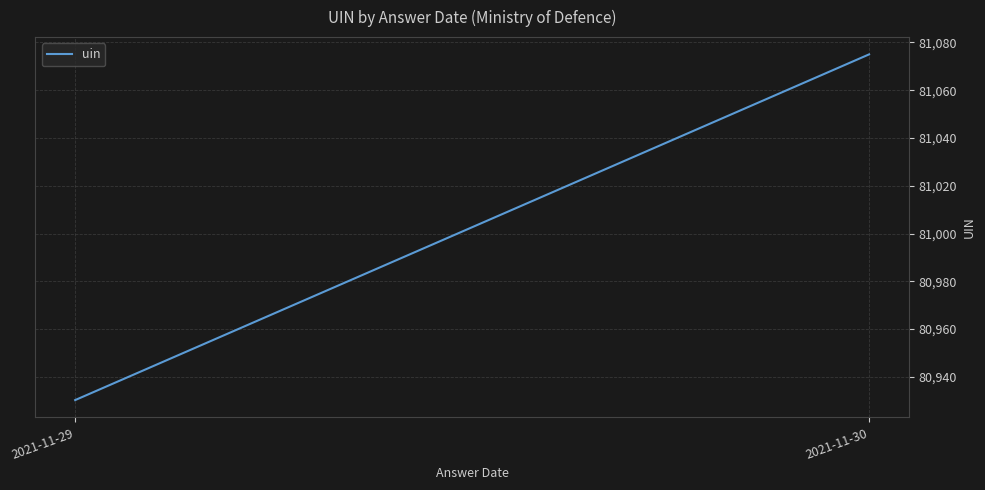

List the labels in order of value, largest first.

2021-11-30, 2021-11-29